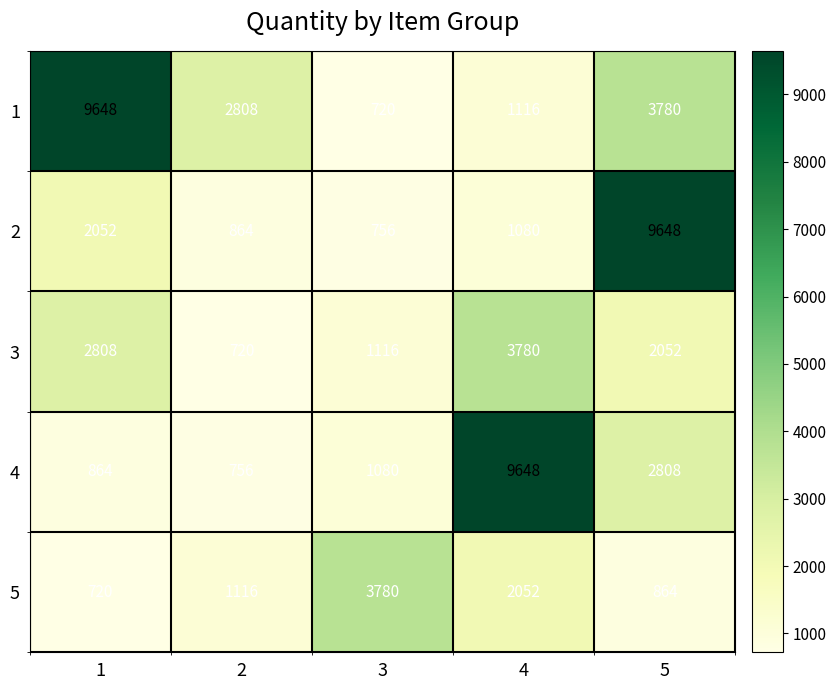

How many series are shown in this chart?

5